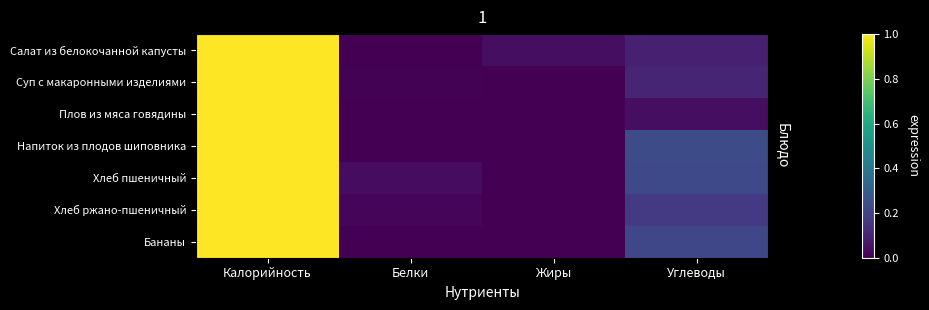

Rank the series by their maximum value, from highest to lowest.

Салат из белокочанной капусты, Суп с макаронными изделиями, Плов из мяса говядины, Напиток из плодов шиповника, Хлеб пшеничный, Хлеб ржано-пшеничный, Бананы